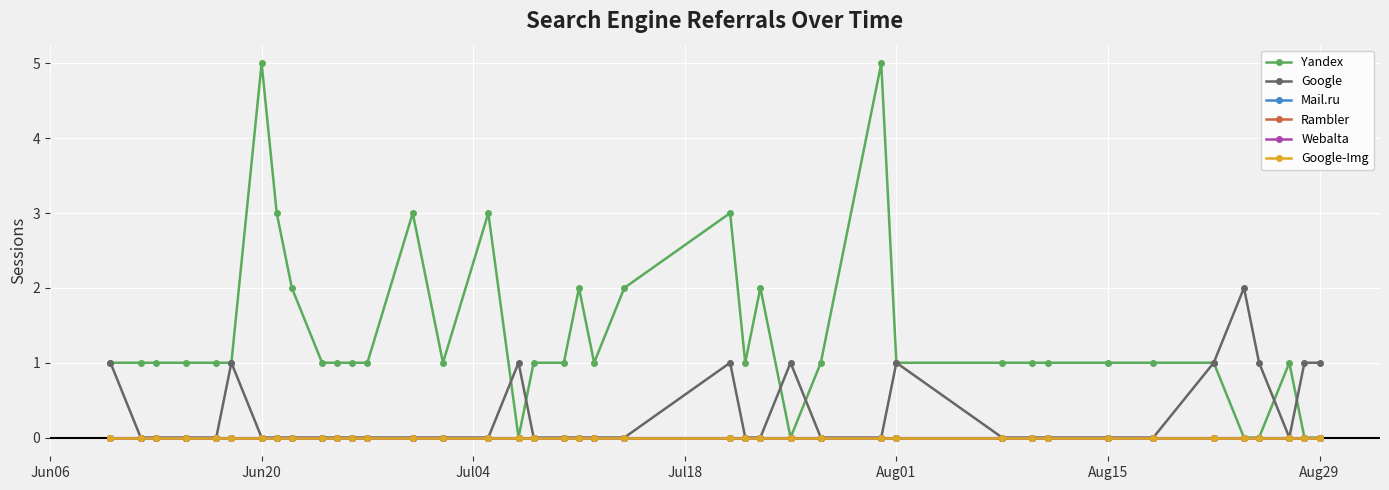

Is this an area chart (filled region under the line)?

No